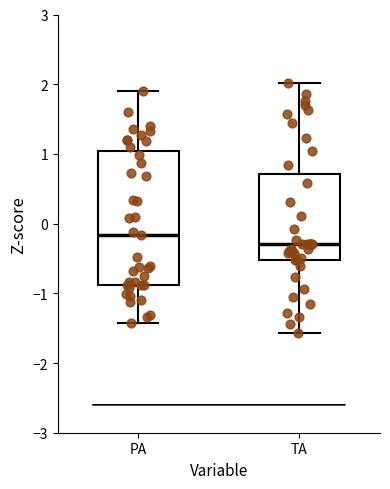

Which box's median line is the lowest?

TA